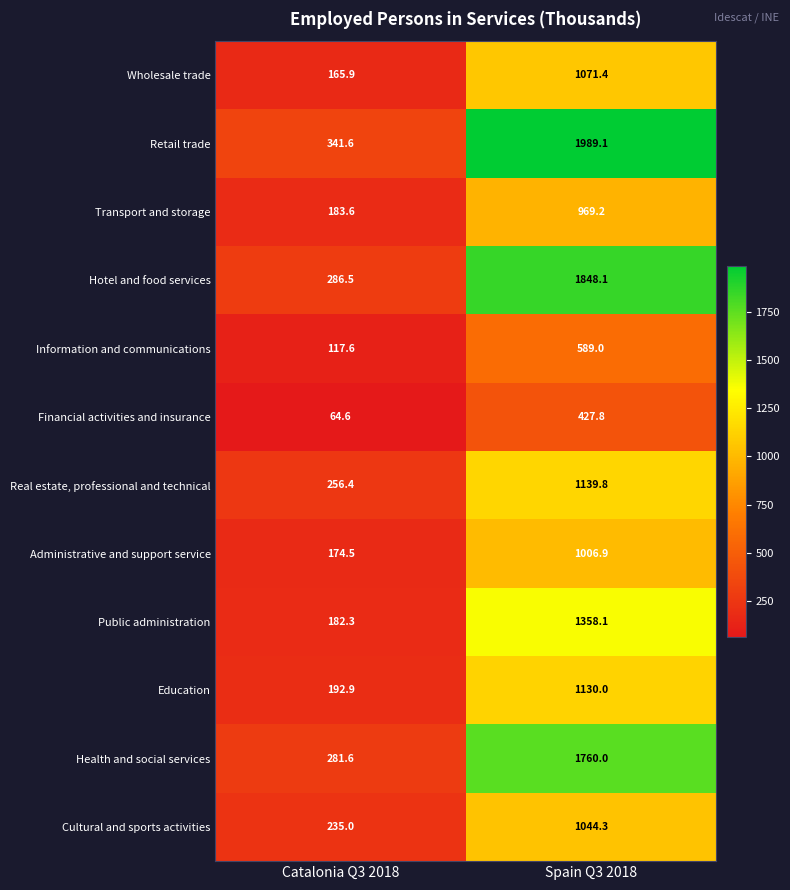

How many values in the Wholesale trade series are below 1071?

1